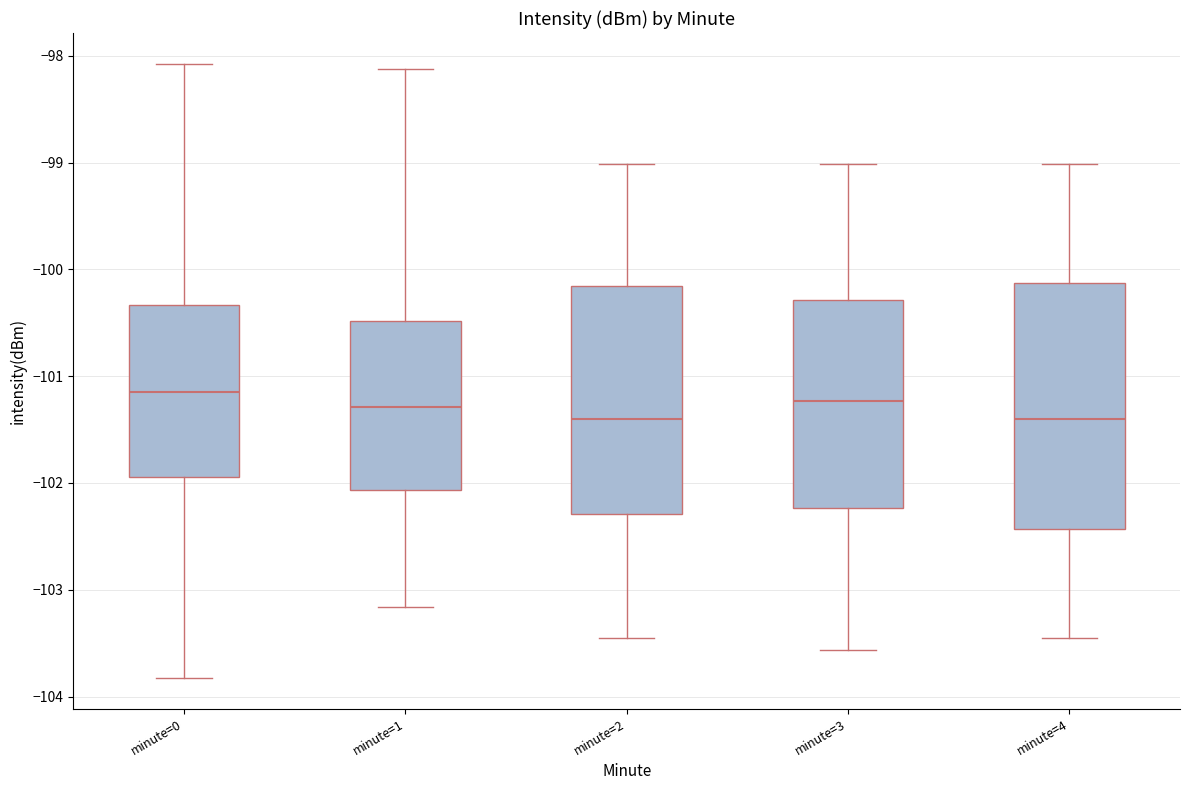

Reading left to right, read every box against the y-axis: the position of its median line, the range the box covers, and the ends of its whiskers. The values are not printed on the chart, so give them approximately, as read against the axis.

minute=0: median -101.1, box -101.9 to -100.3, whiskers -103.8 to -98.1
minute=1: median -101.3, box -102.1 to -100.5, whiskers -103.2 to -98.1
minute=2: median -101.4, box -102.3 to -100.2, whiskers -103.5 to -99.0
minute=3: median -101.2, box -102.2 to -100.3, whiskers -103.6 to -99.0
minute=4: median -101.4, box -102.4 to -100.1, whiskers -103.5 to -99.0